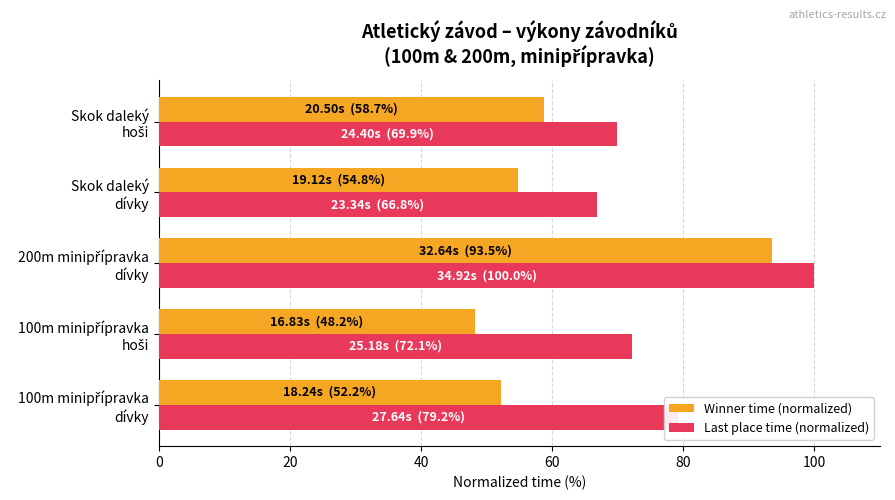

What is the lowest value of the Winner time (normalized) series?

48.2